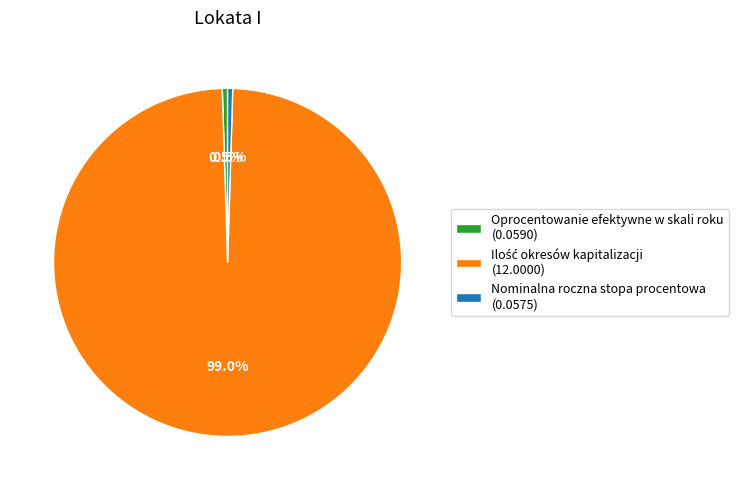

How much of the chart is everything except Nominalna roczna stopa procentowa (0.0575)?

99.5%